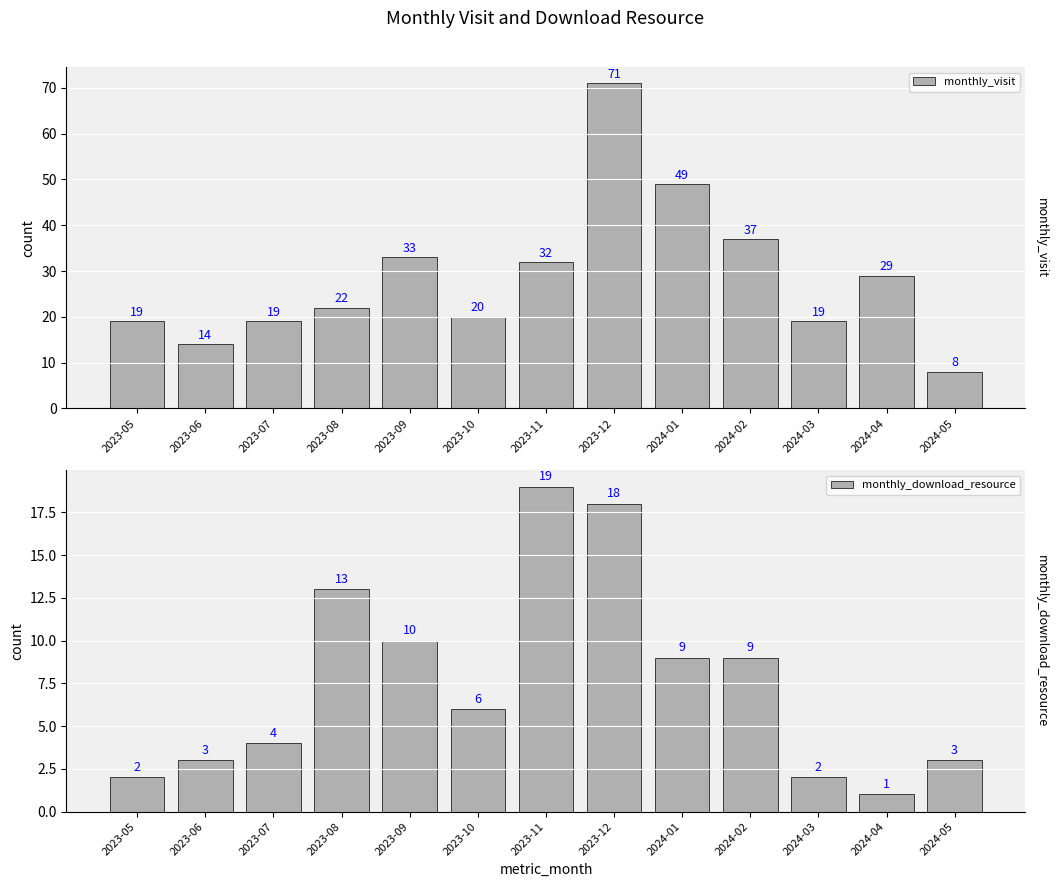

The monthly_download_resource series shows 9 at 2024-01. True or false?

True